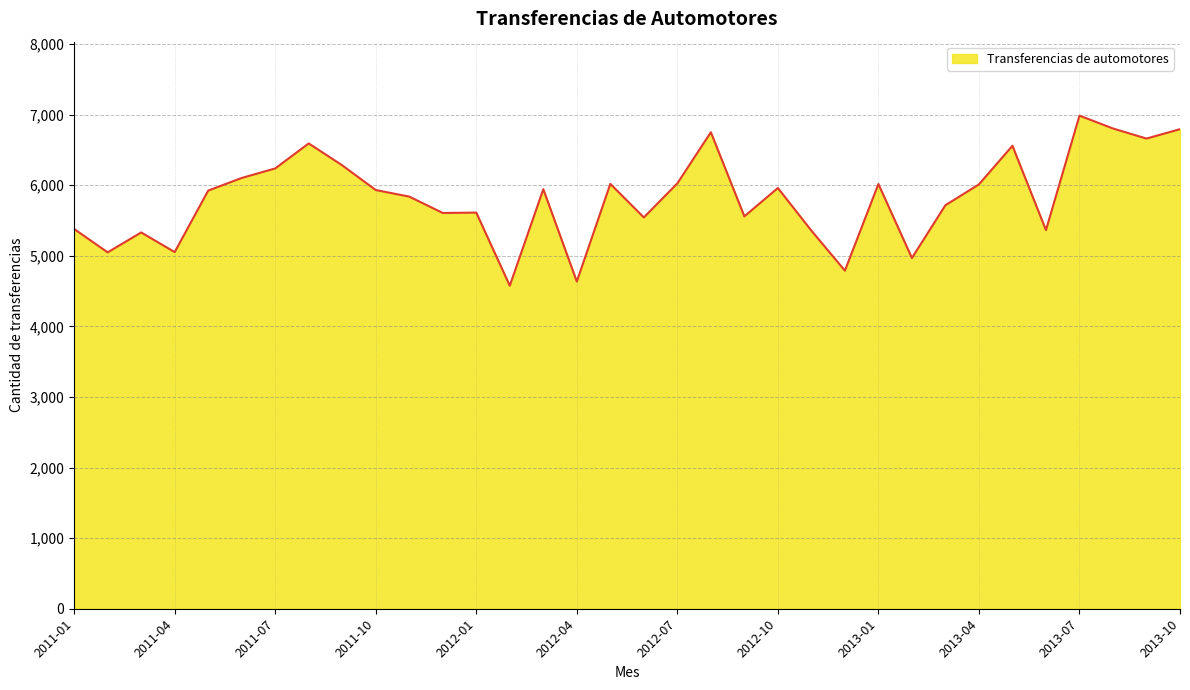

What is the smallest value displayed?

4577